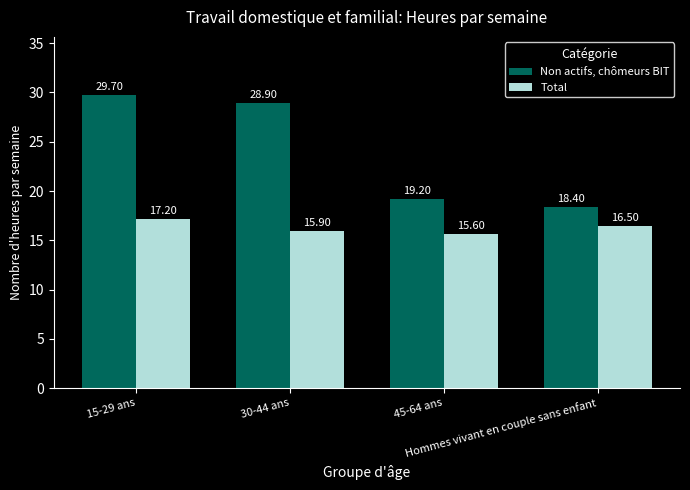

What is the total value across all series at Hommes vivant en couple sans enfant?

34.9